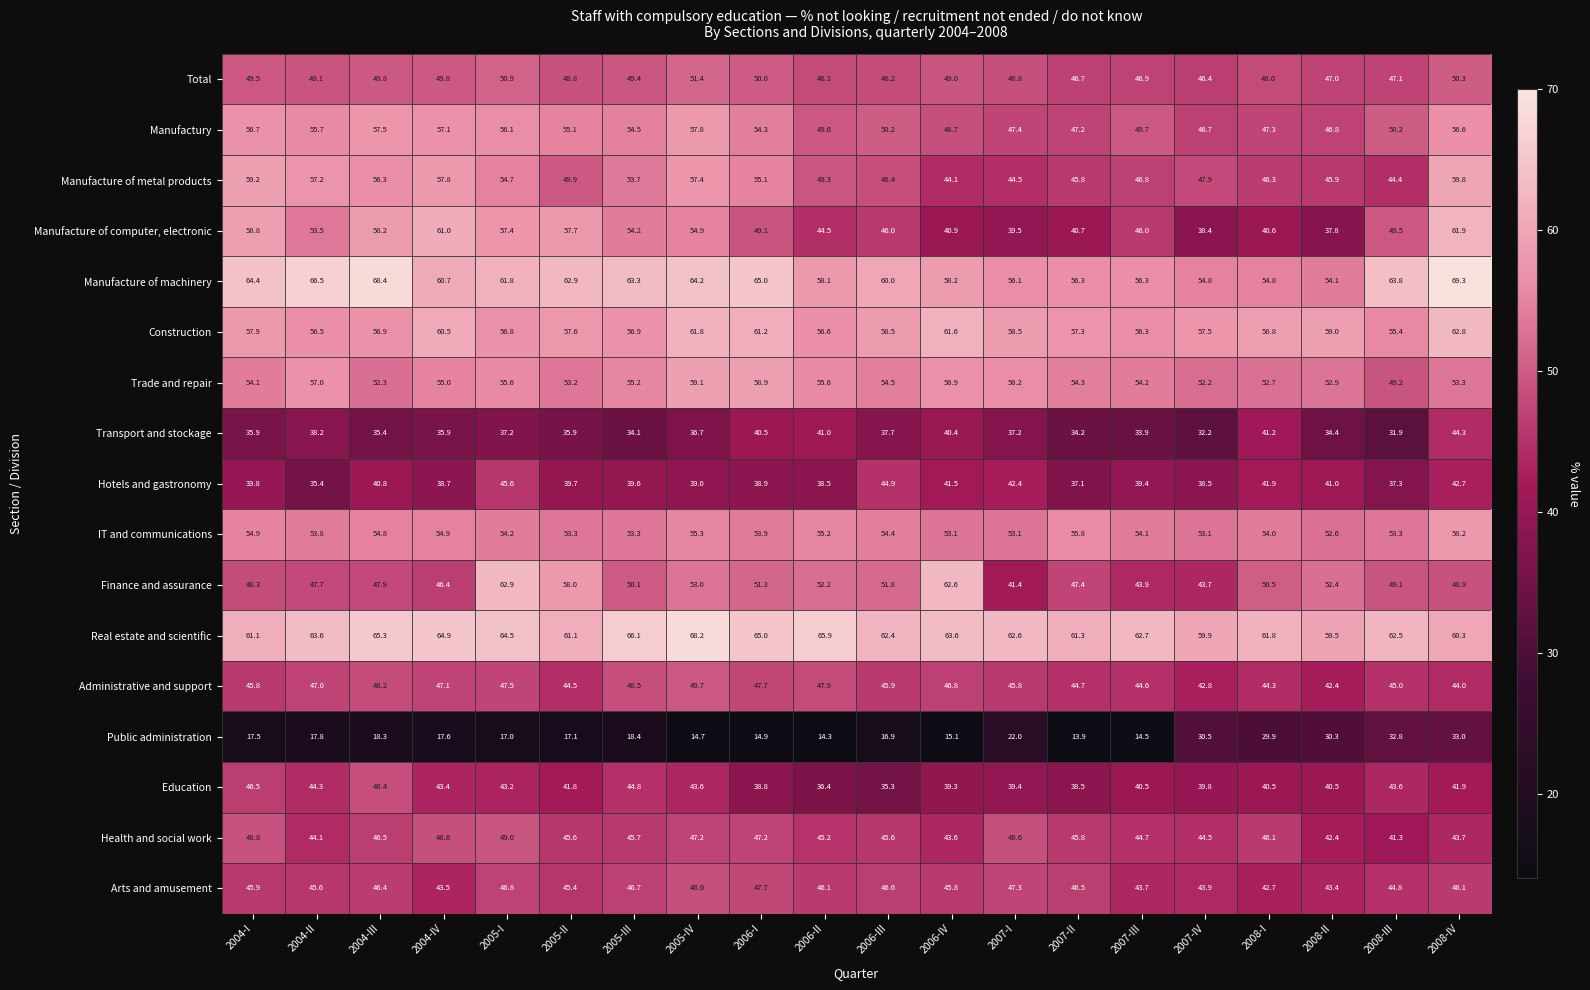

How many distinct data groups are displayed?

17